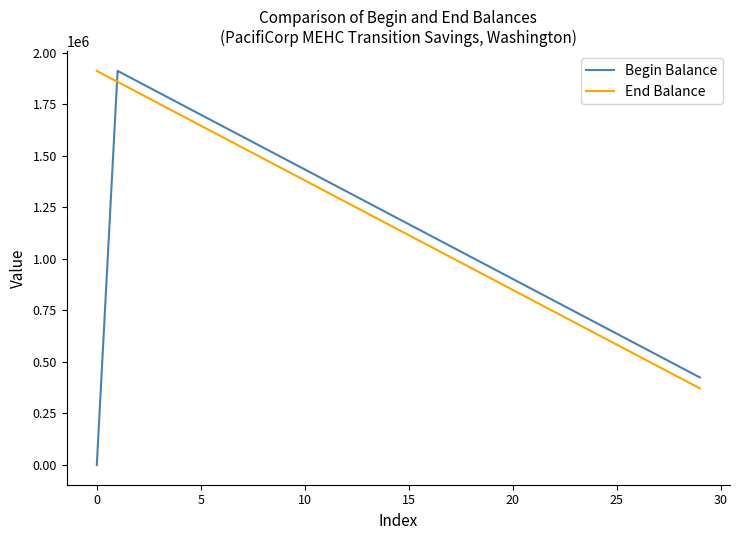

True or false: End Balance and Begin Balance intersect in this chart.

True